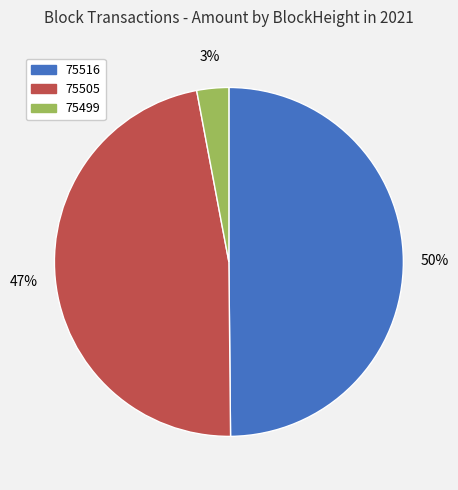

Which category has the biggest portion of the pie?

75516